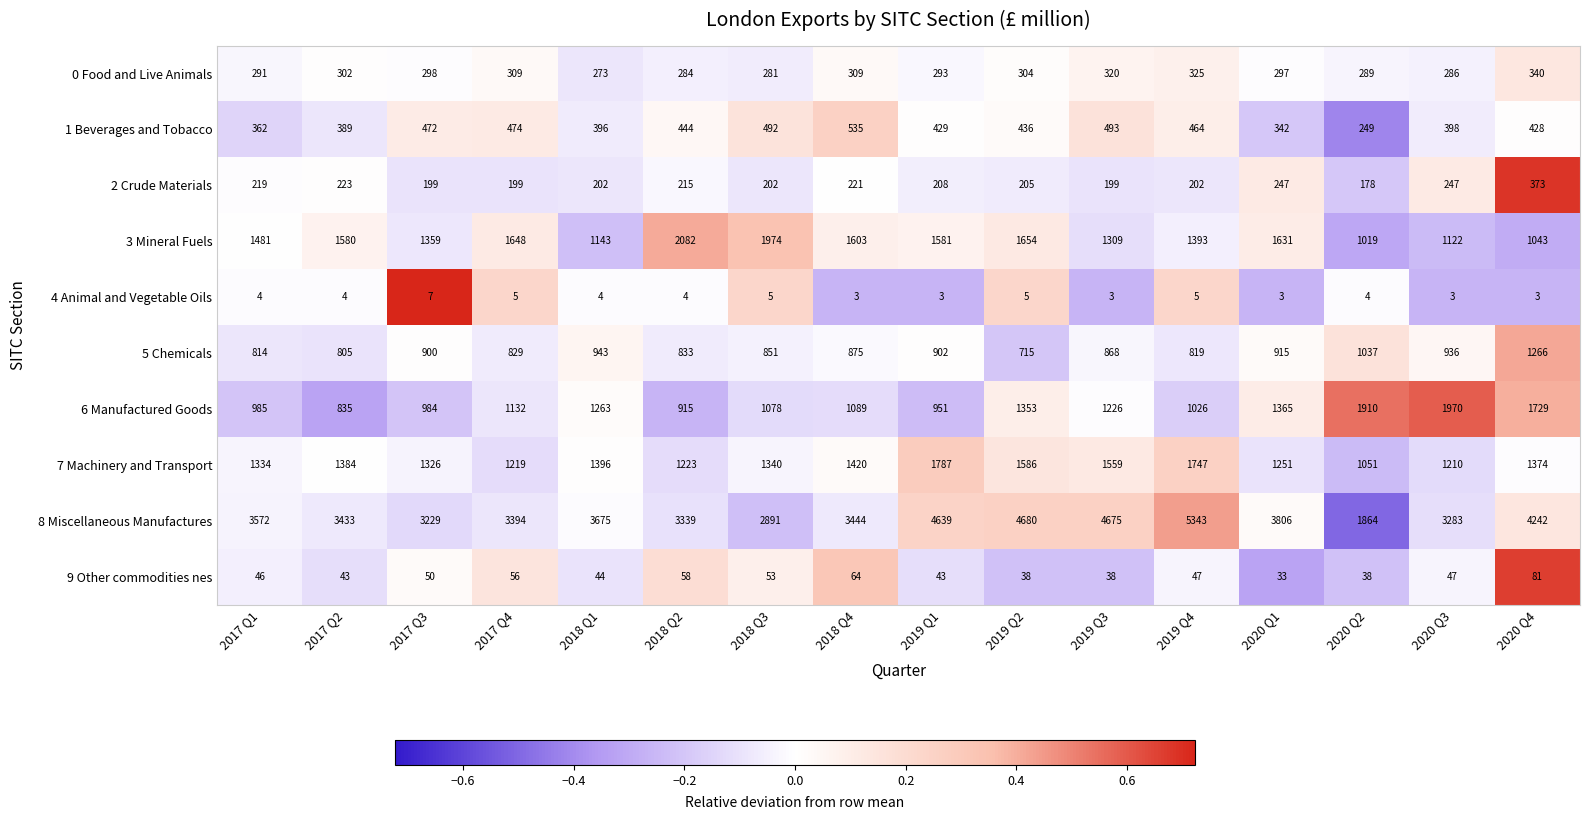

What is the sum of all 9 Other commodities nes values?

779